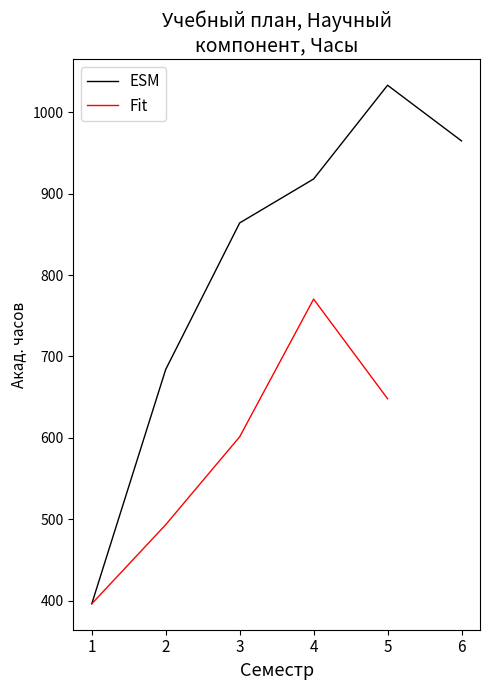

The value of ESM at 1 is 396.0. True or false?

True